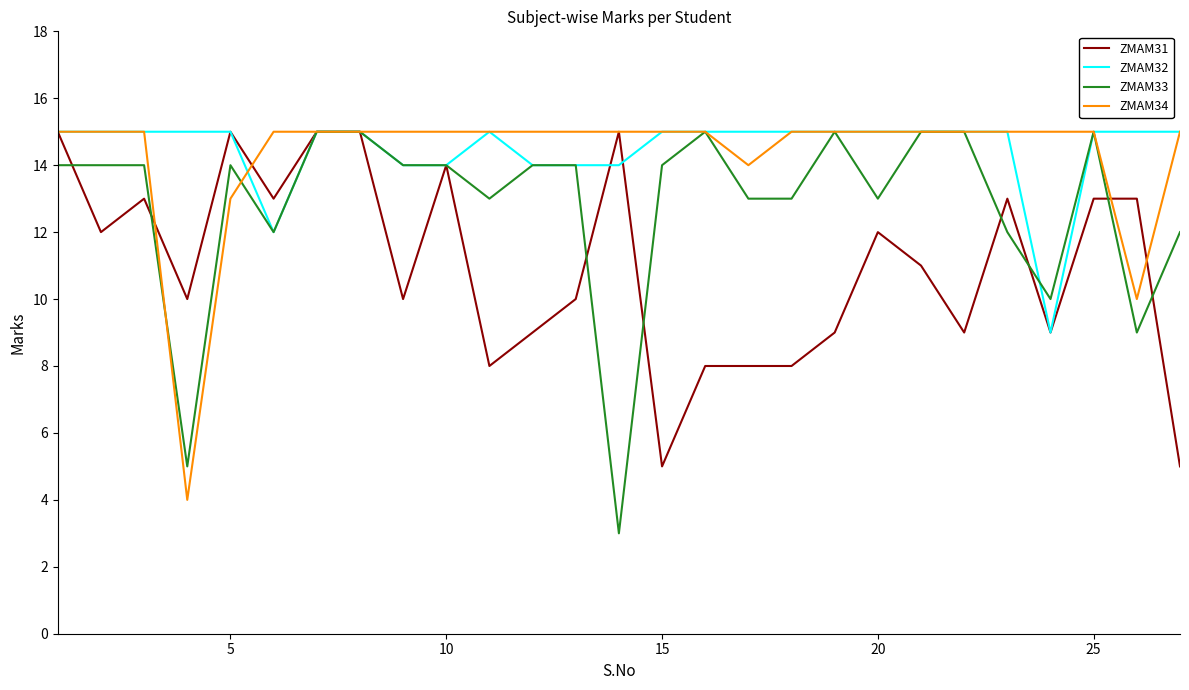

What is the highest value of the ZMAM34 series?

15